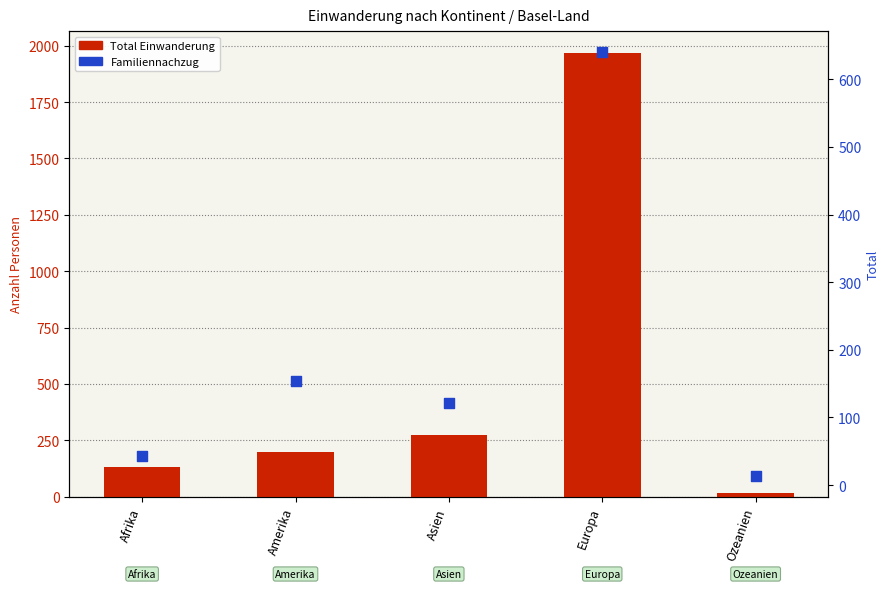

What is the total value across all series at Amerika?

379